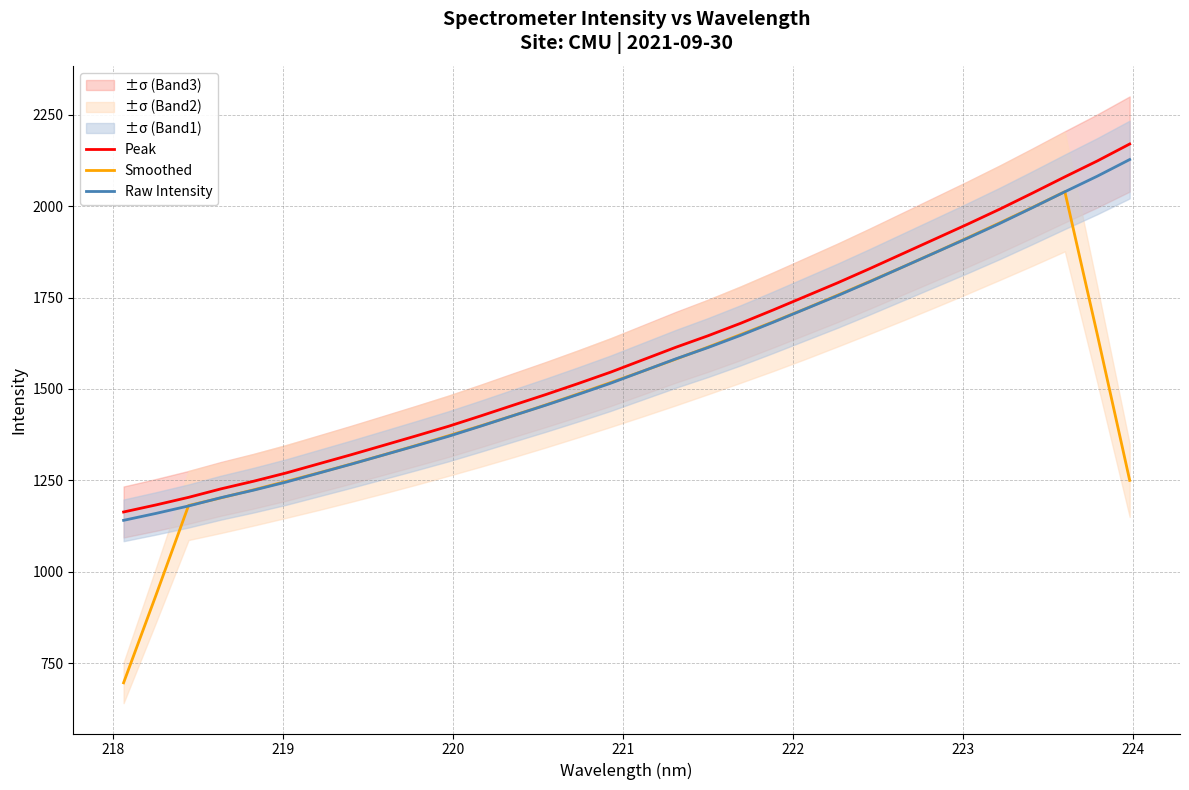

What is the lowest value of the Smoothed series?

695.9